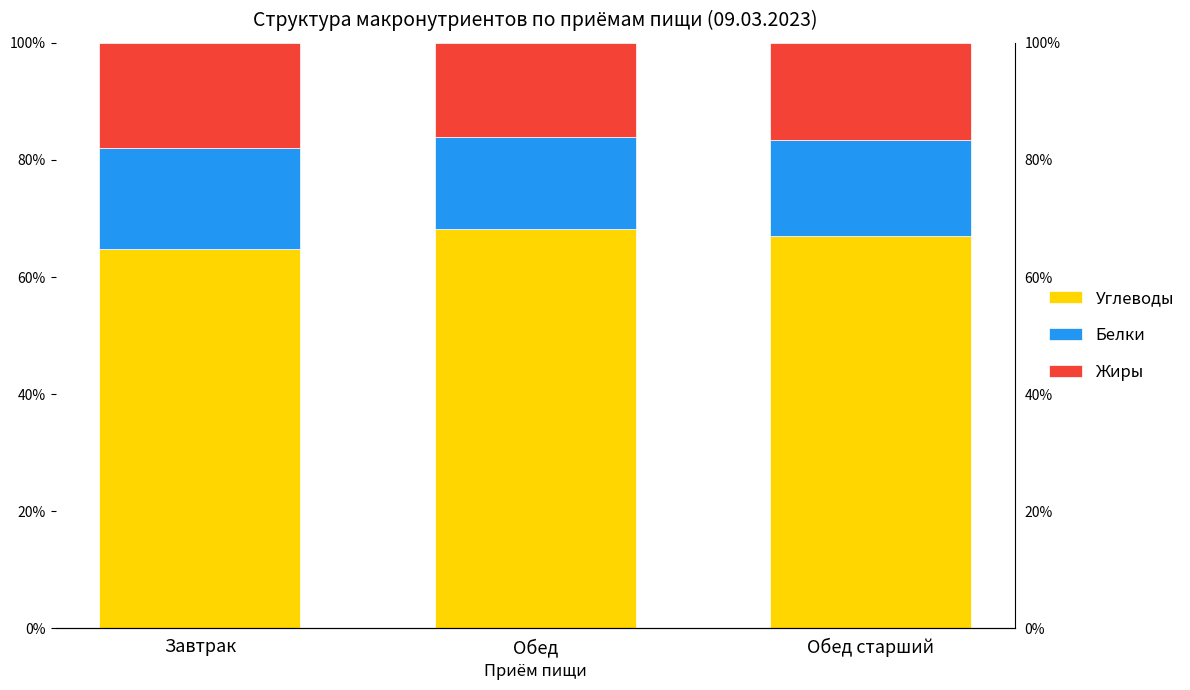

What position from the right is Завтрак?

3